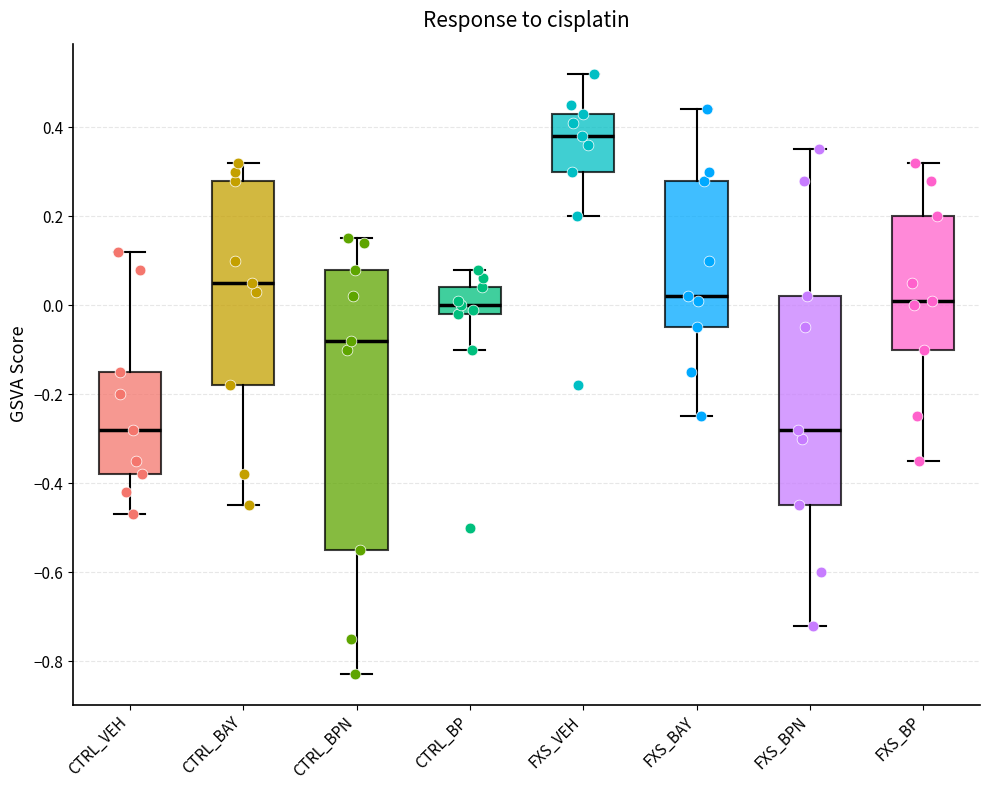

Reading left to right, read every box against the y-axis: the position of its median line, the range the box covers, and the ends of its whiskers. The values are not printed on the chart, so give them approximately, as read against the axis.

CTRL_VEH: median -0.28, box -0.38 to -0.14, whiskers -0.46 to 0.12
CTRL_BAY: median 0.06, box -0.18 to 0.28, whiskers -0.44 to 0.32
CTRL_BPN: median -0.08, box -0.54 to 0.08, whiskers -0.82 to 0.16
CTRL_BP: median 0.00, box -0.02 to 0.04, whiskers -0.10 to 0.08
FXS_VEH: median 0.38, box 0.30 to 0.44, whiskers 0.20 to 0.52
FXS_BAY: median 0.02, box -0.04 to 0.28, whiskers -0.24 to 0.44
FXS_BPN: median -0.28, box -0.44 to 0.02, whiskers -0.72 to 0.36
FXS_BP: median 0.02, box -0.10 to 0.20, whiskers -0.34 to 0.32